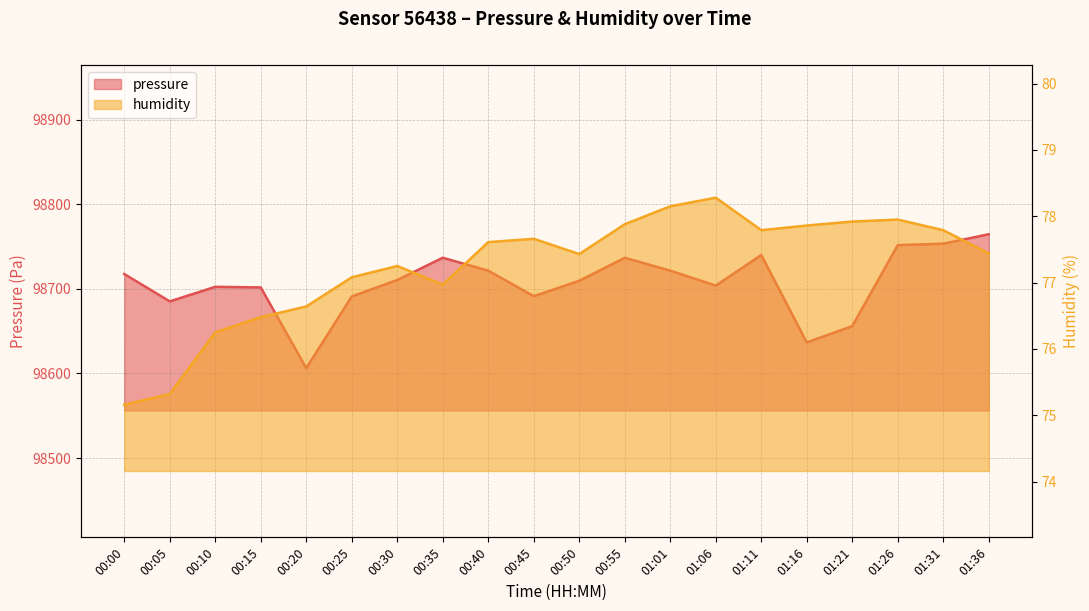

At 00:45, list the series in order from smallest to largest.

humidity, pressure